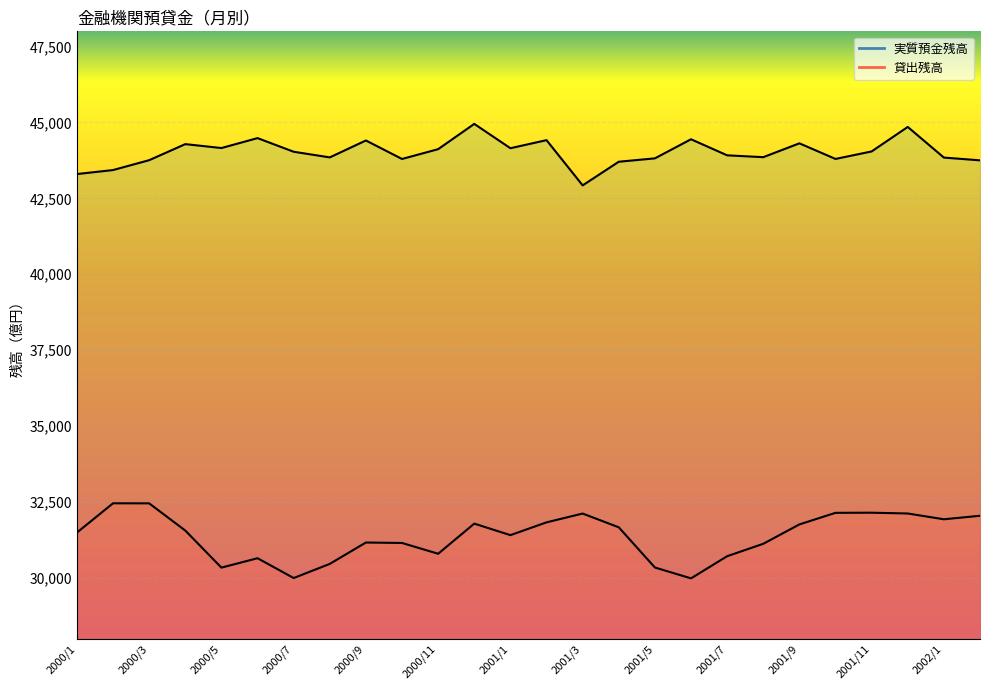

Is the value of 実質預金残高 at 2000/4 greater than the value of 貸出残高 at 2001/7?

Yes